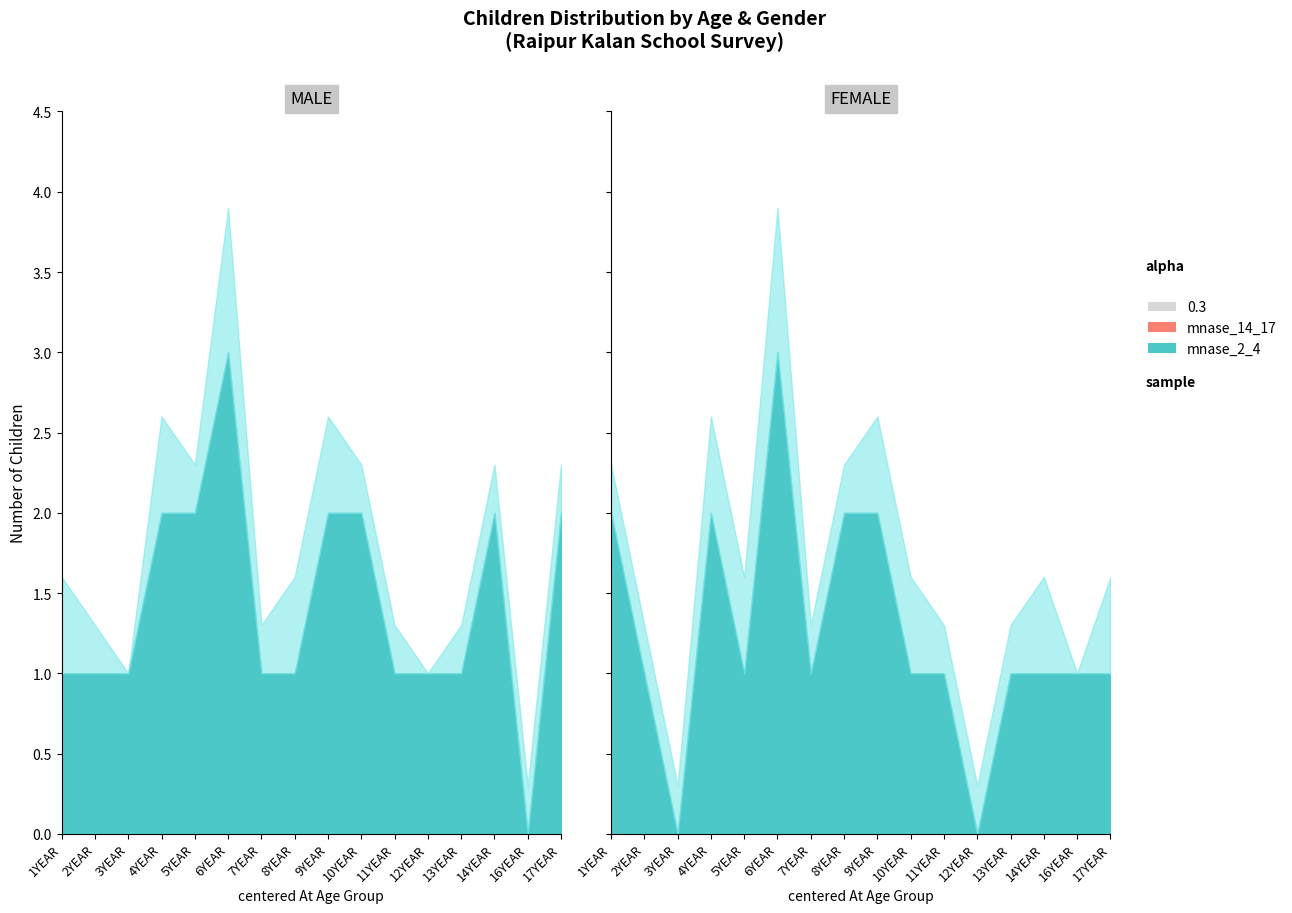

Which series has the largest range (max minus min)?

MALE